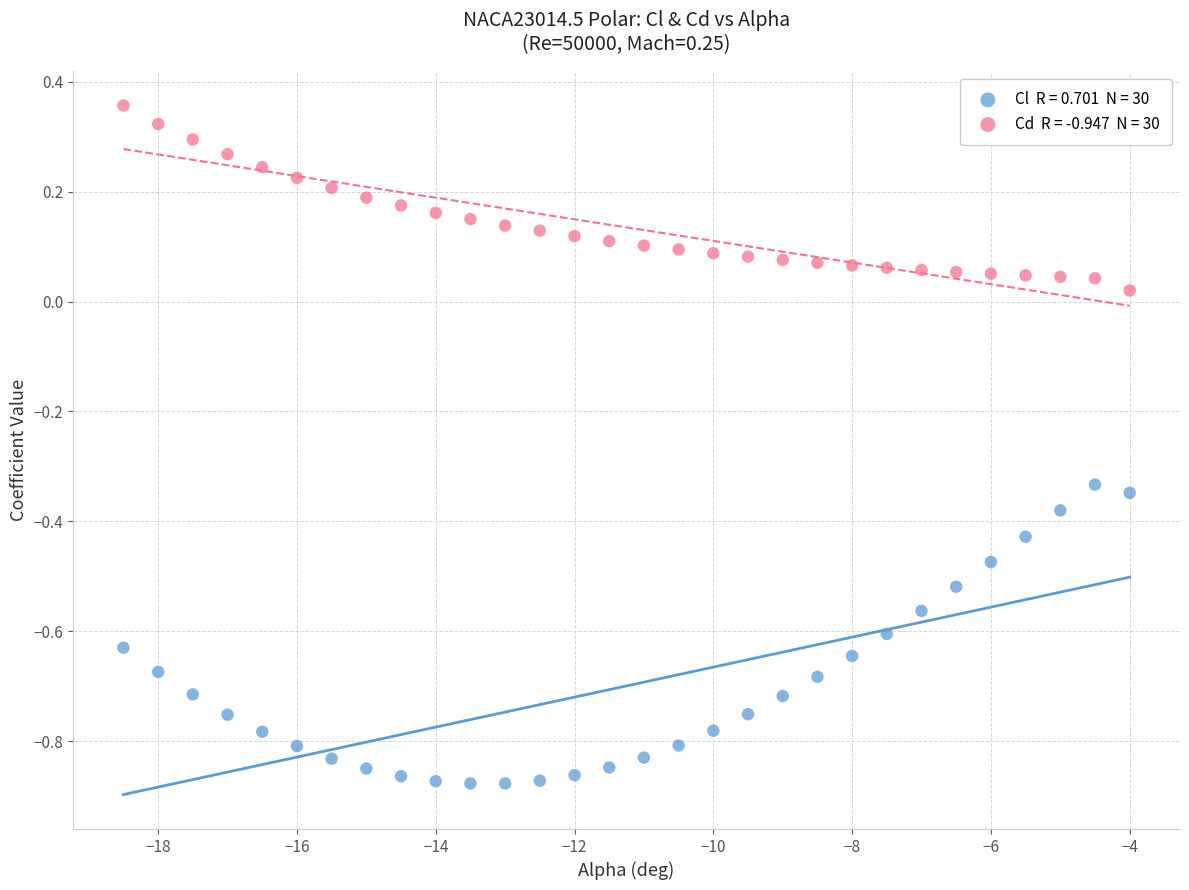

Across all data points, what is the range of Y values (max minus min)?

1.2